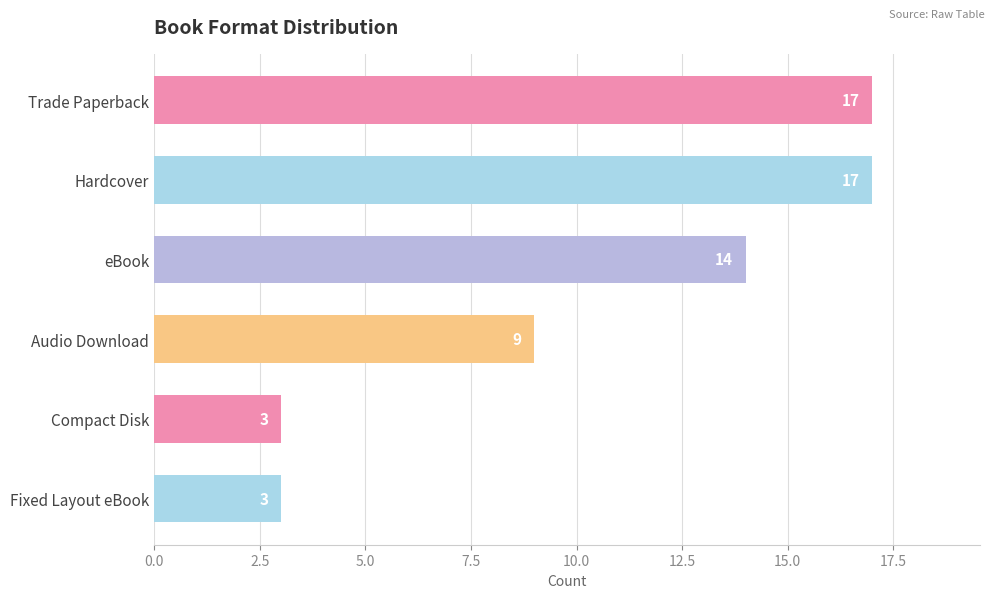

What is the difference between the maximum and minimum values?

14